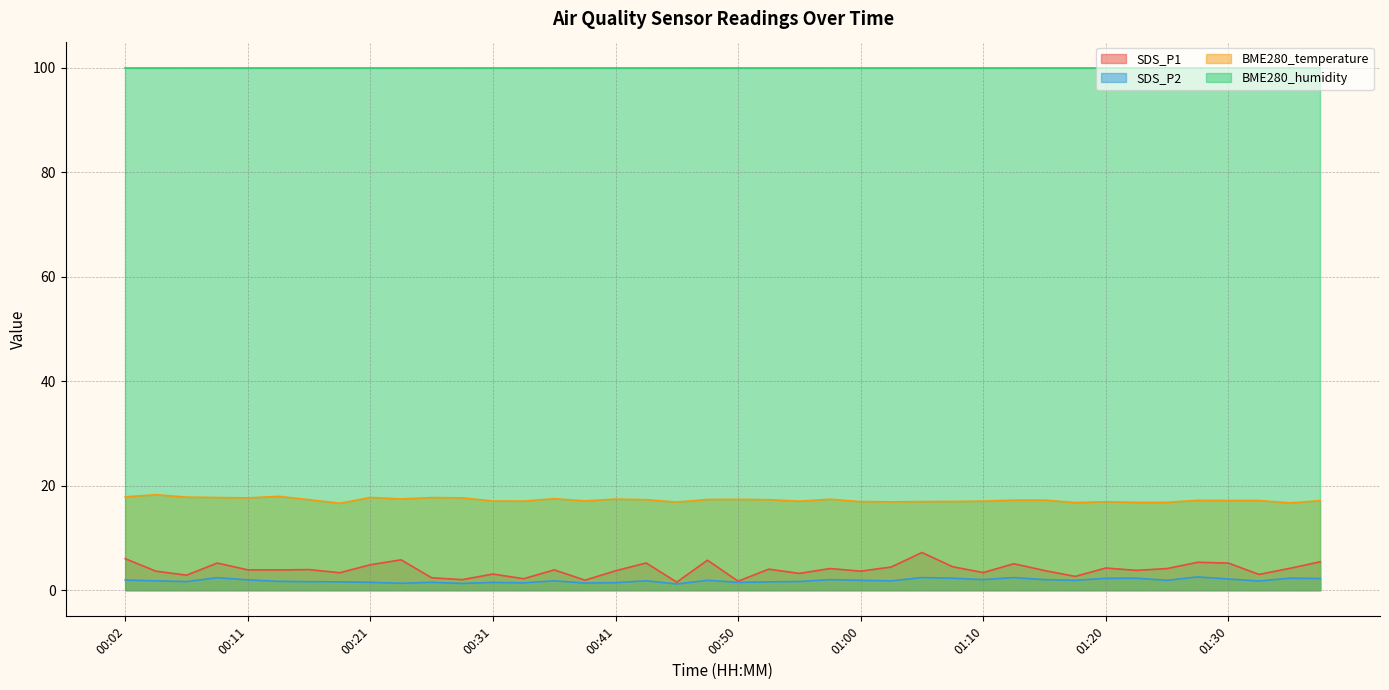

How many data points in BME280_temperature are above 17?

29